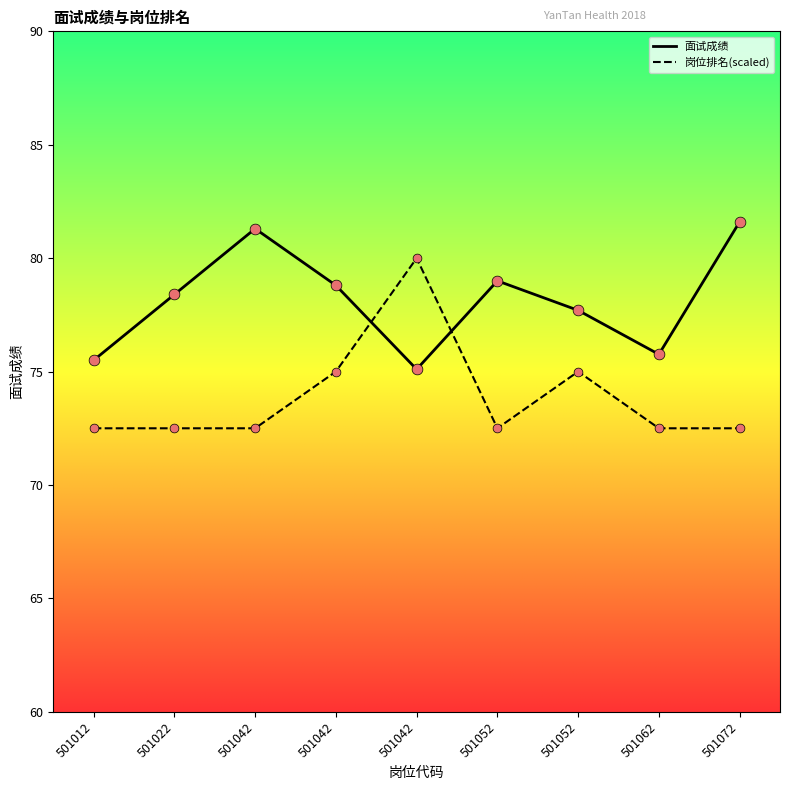

At how many categories does at least one series exceed 76?

7